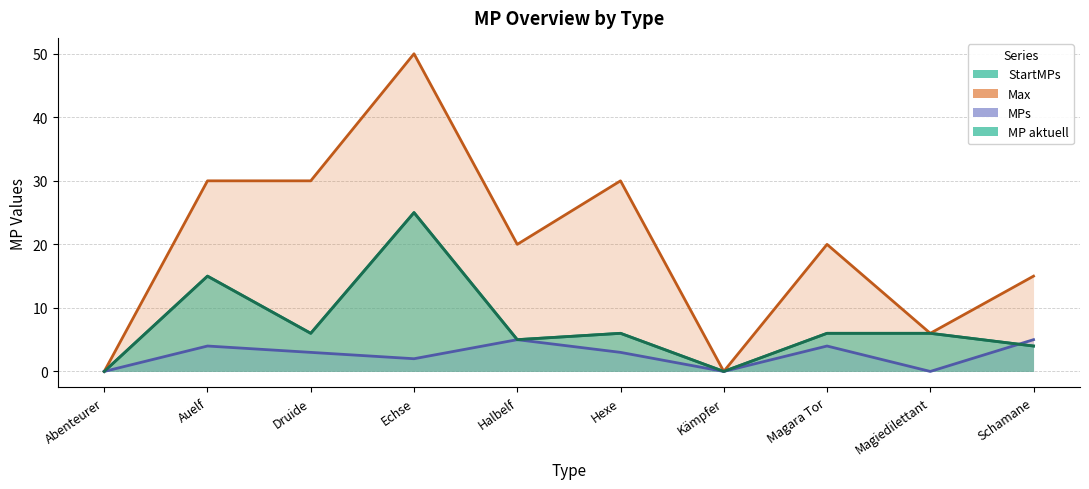

Which series has the largest total across all categories?

Max